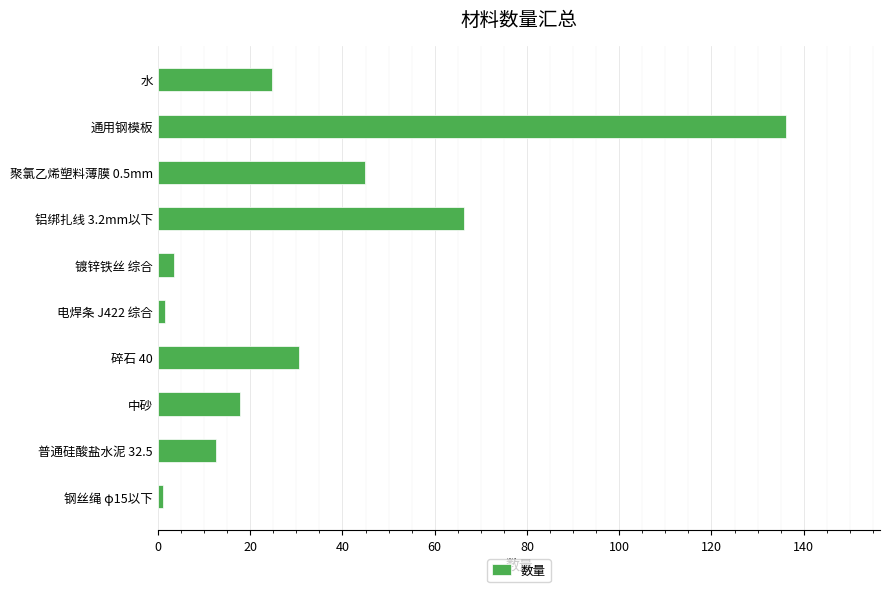

True or false: the data shows 8.5 at 碎石 40.

False